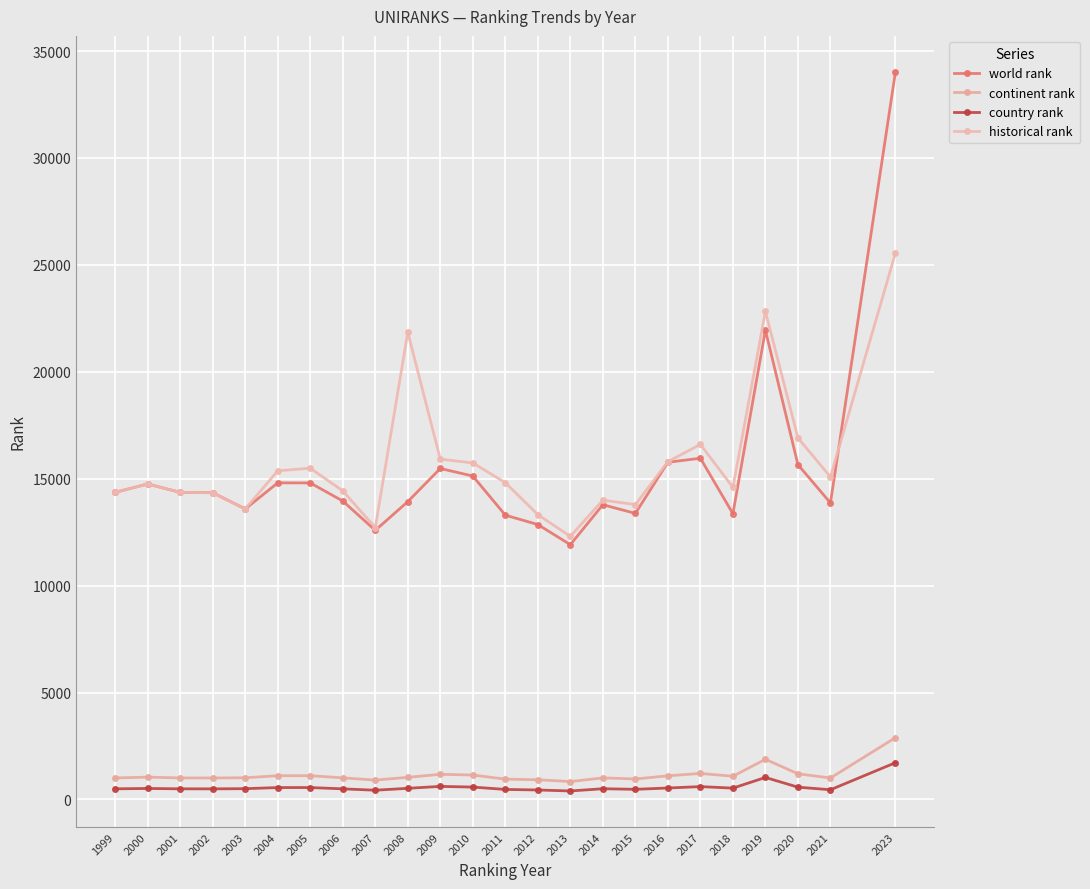

Reading left to right, what are all the values shown in this chart?

world rank: 1999=14361	2000=14755	2001=14361	2002=14346	2003=13587	2004=14807	2005=14804	2006=13957	2007=12586	2008=13928	2009=15479	2010=15125	2011=13296	2012=12857	2013=11916	2014=13784	2015=13378	2016=15771	2017=15957	2018=13367	2019=21949	2020=15660	2021=13867	2023=34026
continent rank: 1999=1008	2000=1045	2001=1008	2002=1007	2003=1016	2004=1112	2005=1113	2006=1012	2007=908	2008=1035	2009=1178	2010=1144	2011=952	2012=923	2013=839	2014=1010	2015=961	2016=1107	2017=1219	2018=1087	2019=1881	2020=1202	2021=1006	2023=2892
country rank: 1999=499	2000=516	2001=499	2002=498	2003=506	2004=558	2005=559	2006=498	2007=434	2008=523	2009=613	2010=581	2011=471	2012=445	2013=399	2014=504	2015=476	2016=537	2017=603	2018=532	2019=1031	2020=577	2021=456	2023=1721
historical rank: 1999=14361	2000=14755	2001=14361	2002=14346	2003=13587	2004=15369	2005=15493	2006=14432	2007=12714	2008=21848	2009=15916	2010=15737	2011=14817	2012=13320	2013=12305	2014=13999	2015=13790	2016=15797	2017=16605	2018=14596	2019=22823	2020=16911	2021=15081	2023=25563